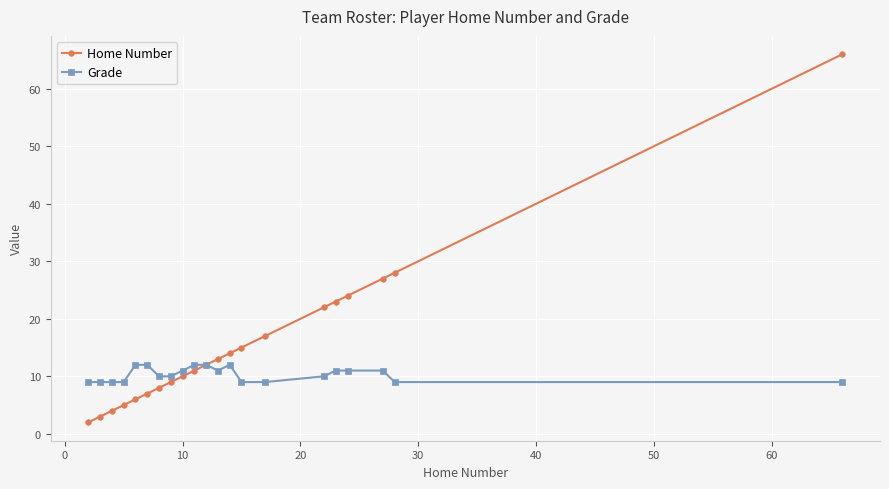

List the series in order of their overall mean, lowest first.

Grade, Home Number